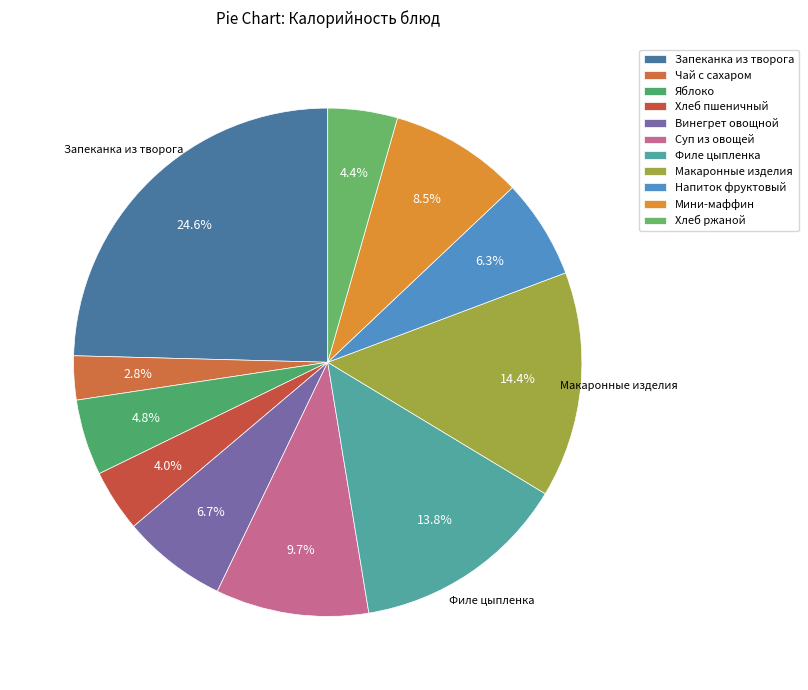

Does Яблоко account for over 50% of the chart?

No